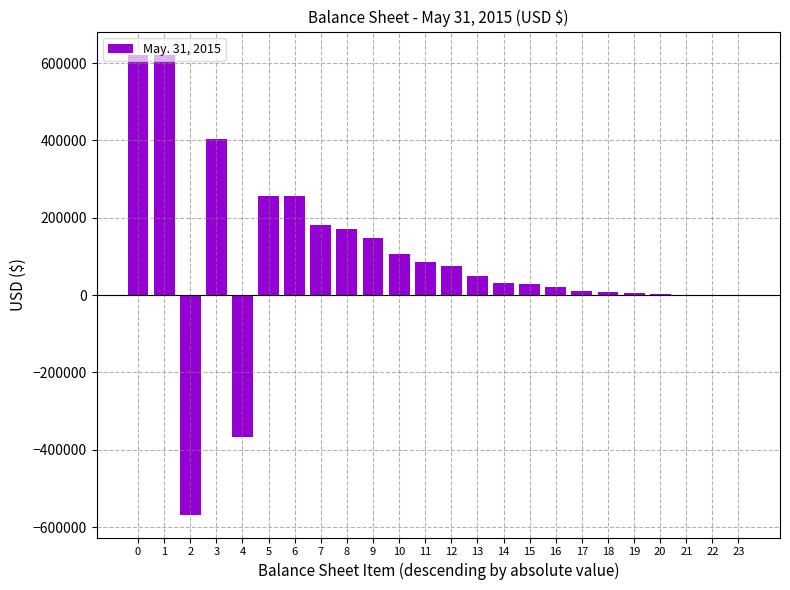

What is the maximum value shown in the chart?

622212